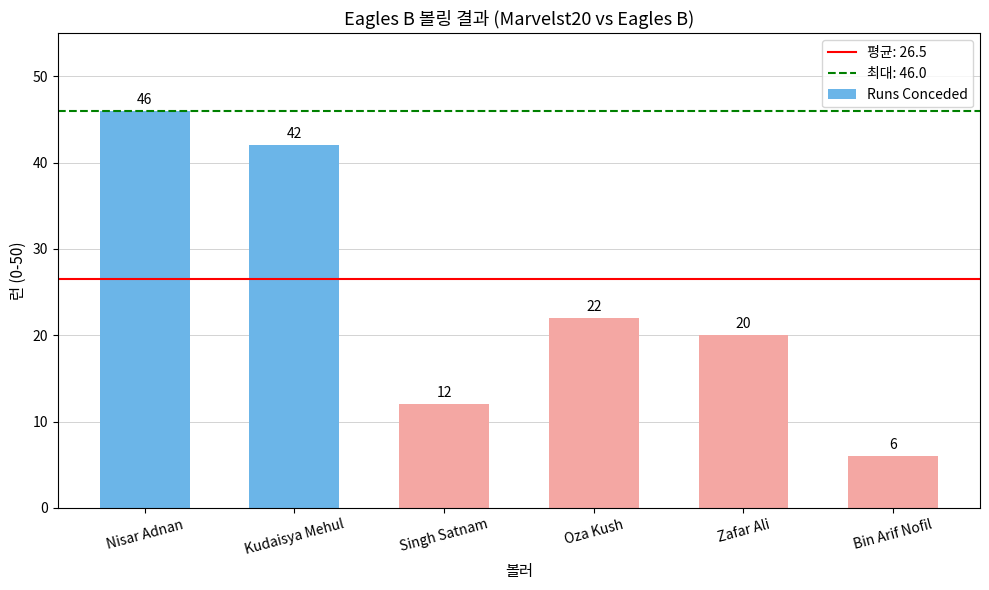

What position from the right is Singh Satnam?

4